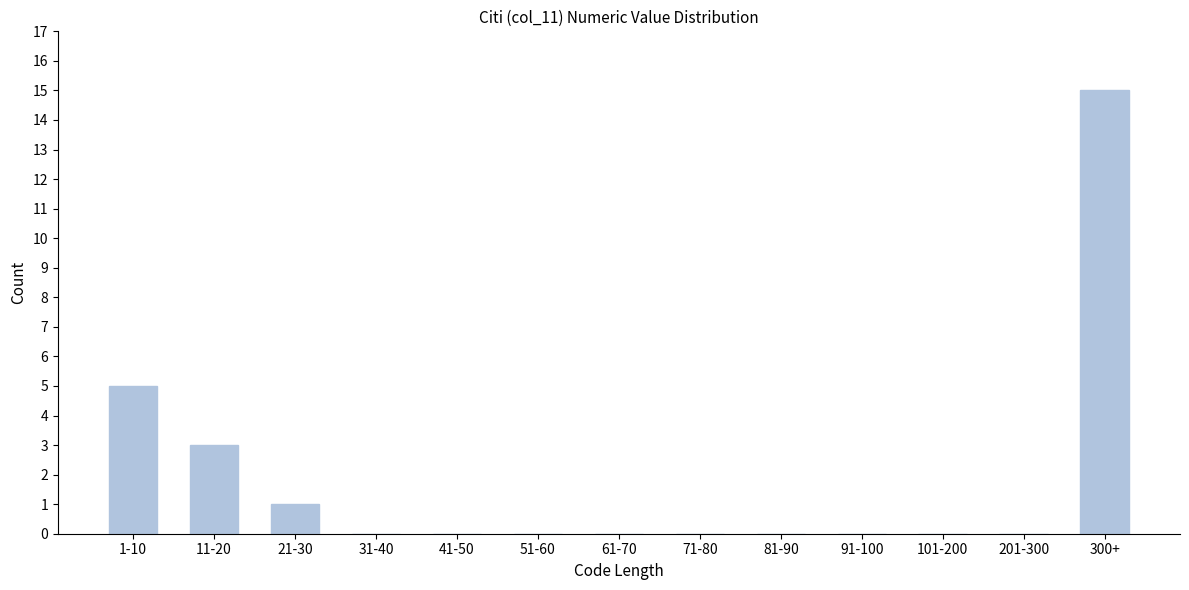

Reading left to right, list all the values displayed in this chart.

1-10=5	11-20=3	21-30=1	31-40=0	41-50=0	51-60=0	61-70=0	71-80=0	81-90=0	91-100=0	101-200=0	201-300=0	300+=15